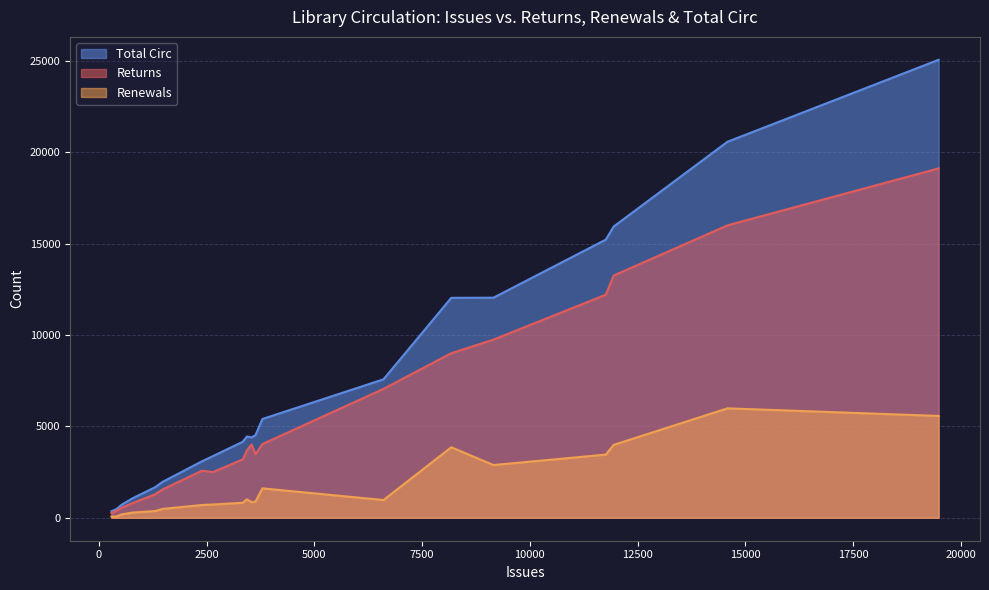

What are all the series names shown in the legend?

Total Circ, Returns, Renewals